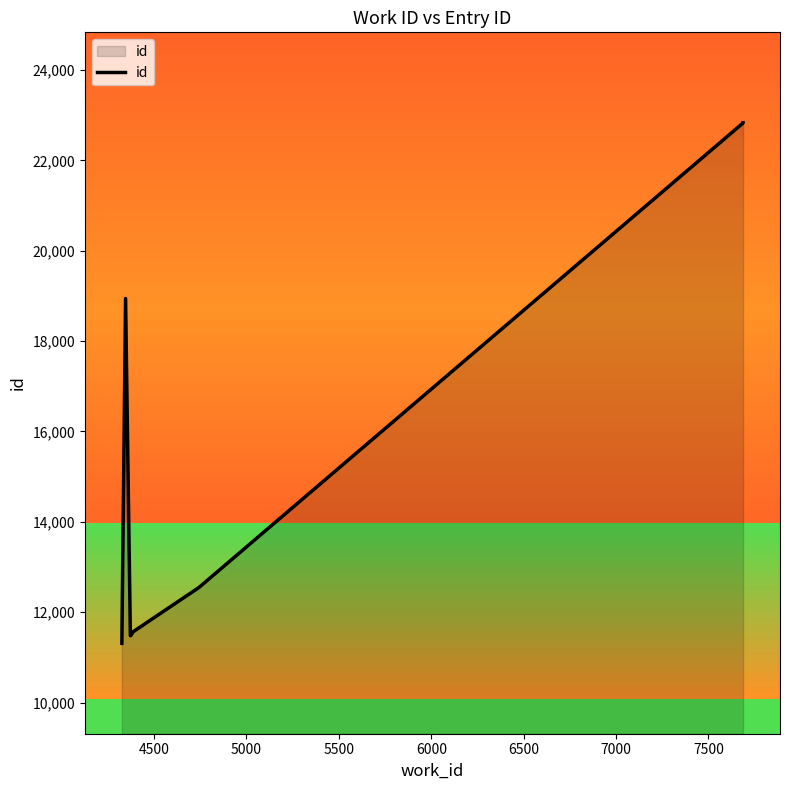

What is the average value?

15730